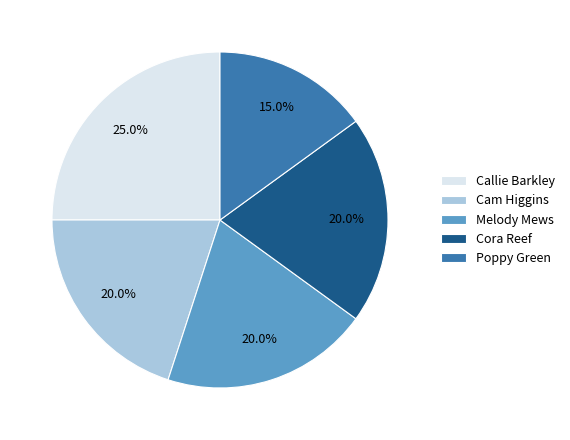

Does any single category account for the majority?

No